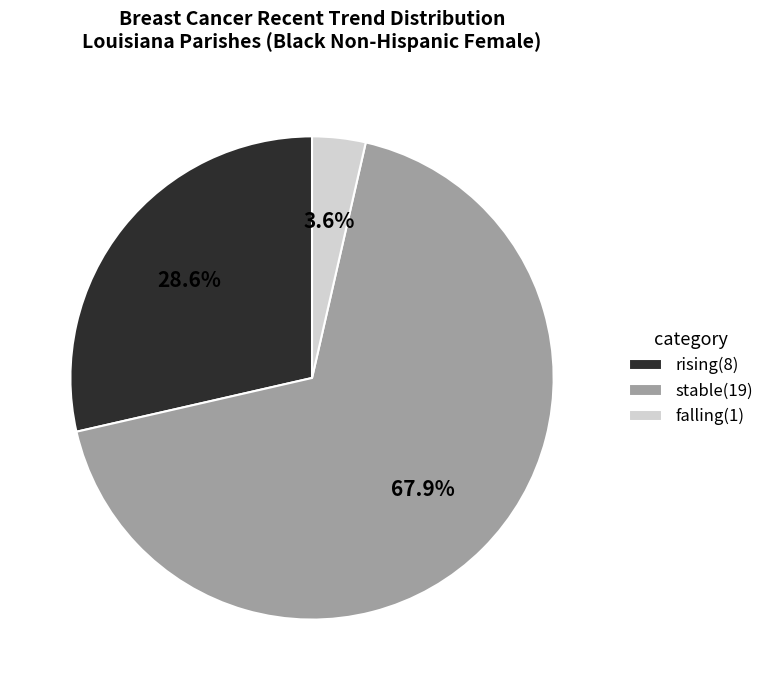

Combined, do rising(8) and stable(19) account for over 50%?

Yes